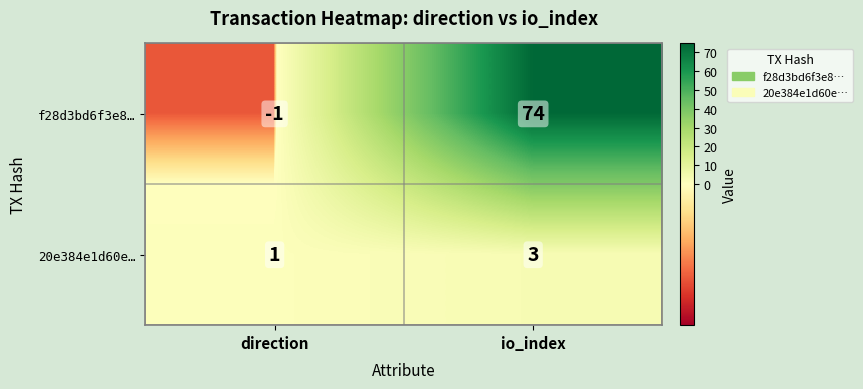

What is the difference between the f28d3bd6f3e8… values at io_index and direction?

75